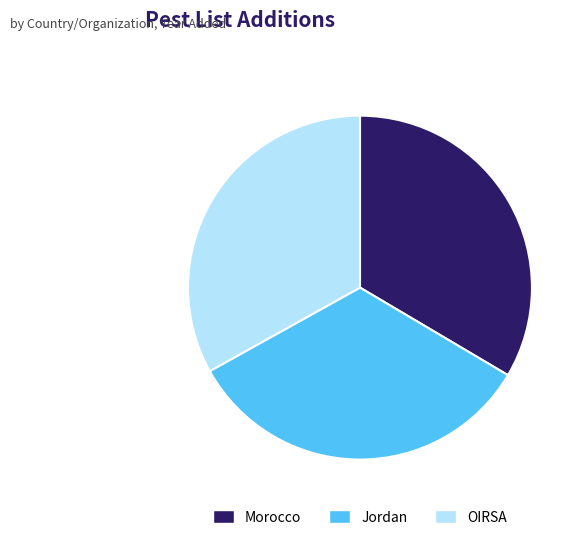

Approximately how many times larger is the value at Morocco compared to OIRSA?

1.0